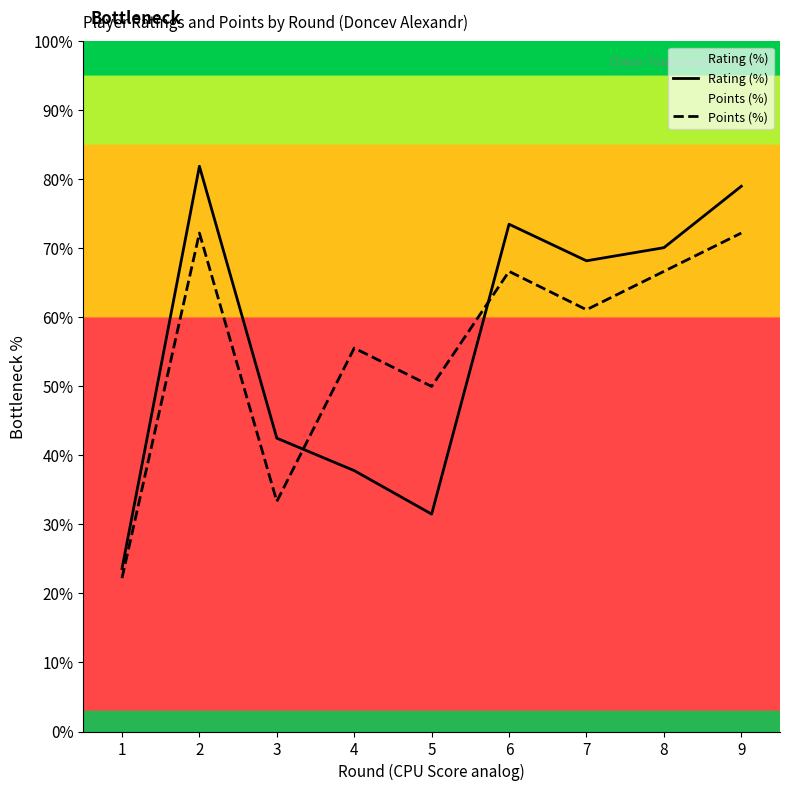

What is the average value of the Rating (%) series?

56.5